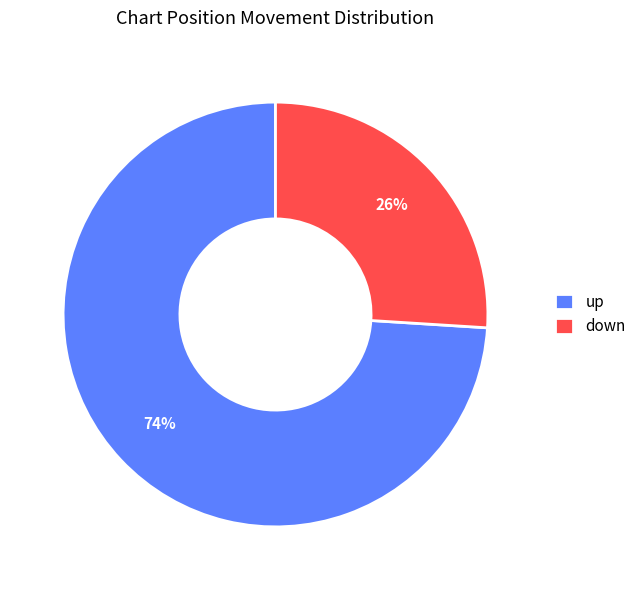

Combined, do up and down account for over 50%?

Yes